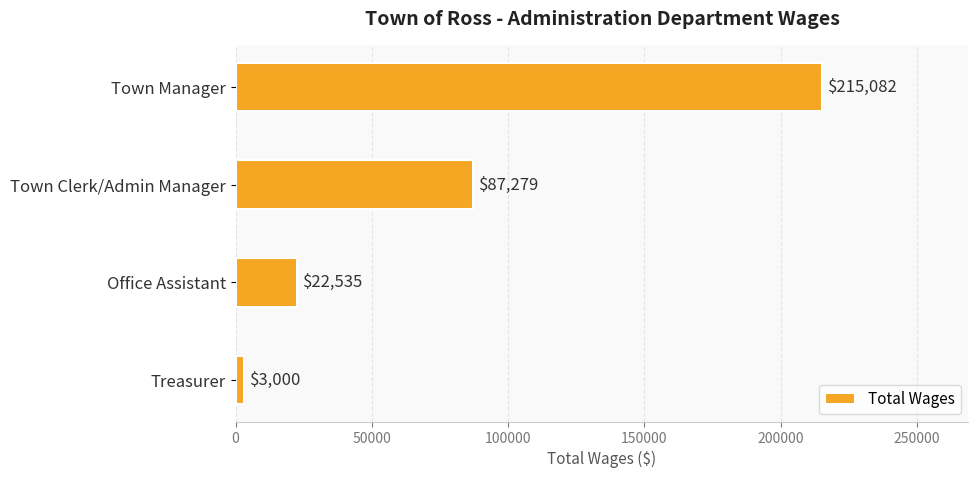

What is the average value?

81974